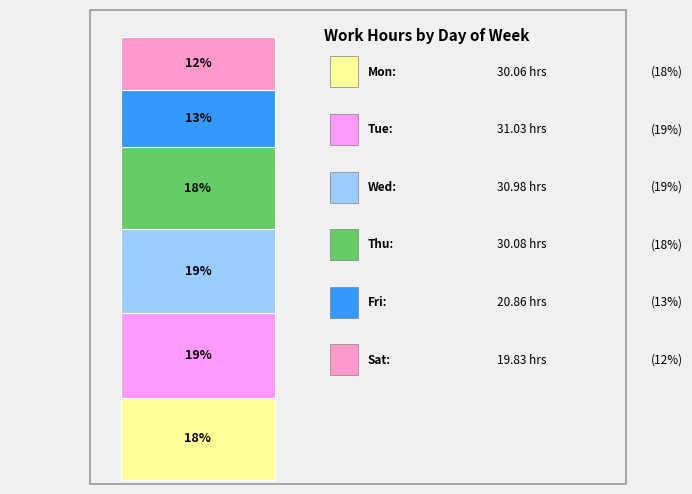

Does 6-Wed account for over 50% of the chart?

No